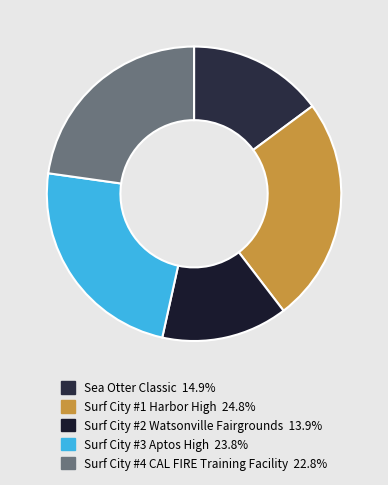

Is the sum of Surf City #3 Aptos High and Surf City #1 Harbor High greater than half?

No